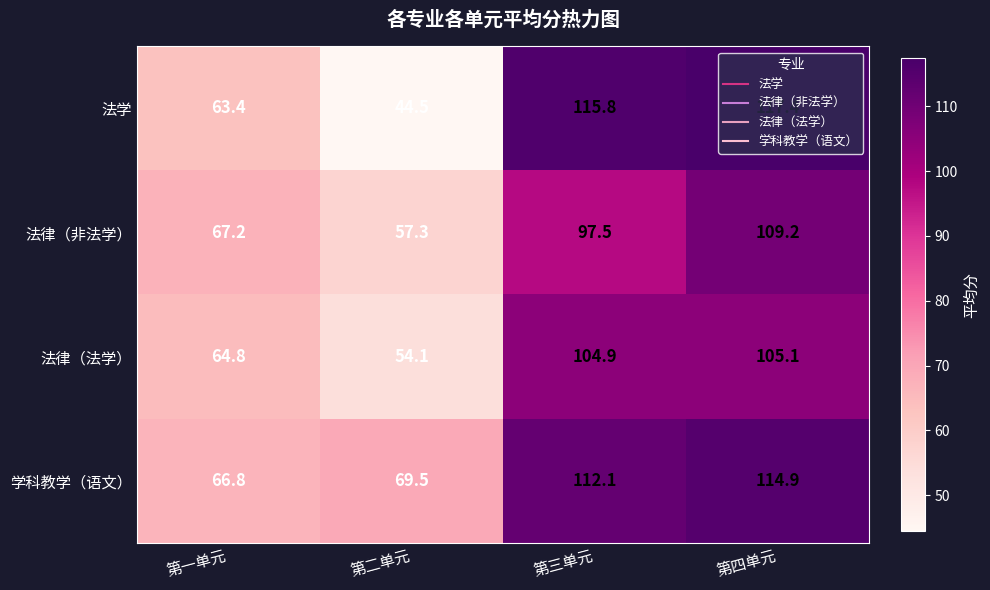

How many values in the 学科教学（语文） series exceed 112?

2